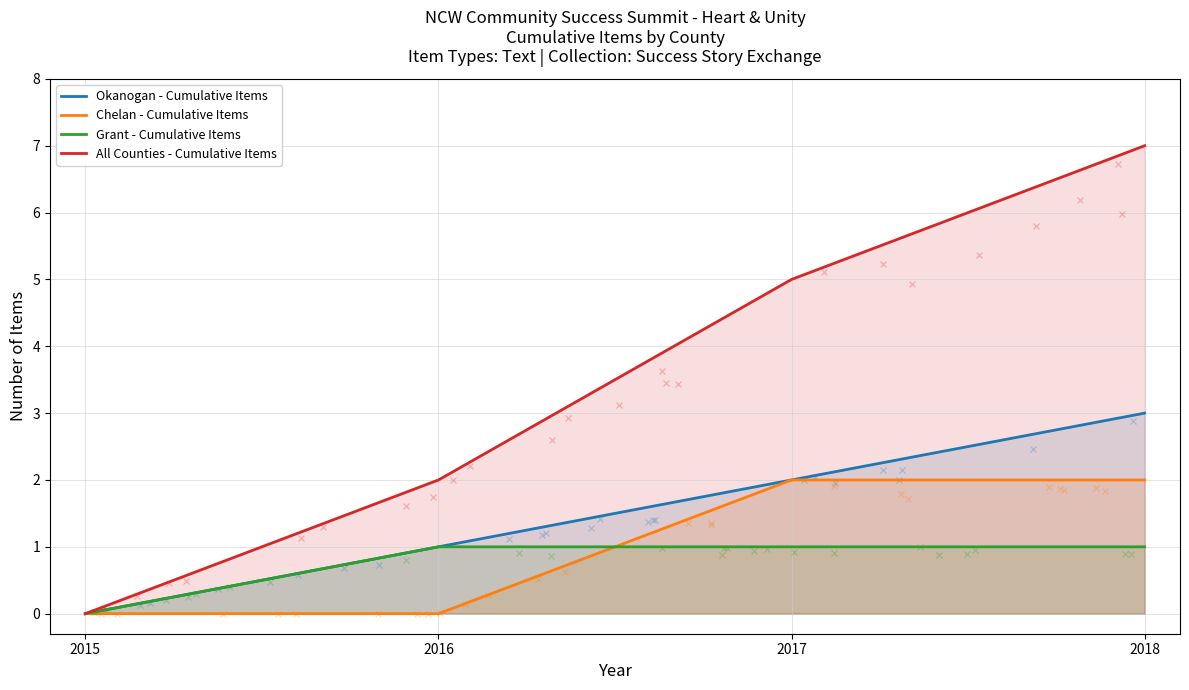

True or false: Okanogan - Cumulative Items and Grant - Cumulative Items intersect in this chart.

False